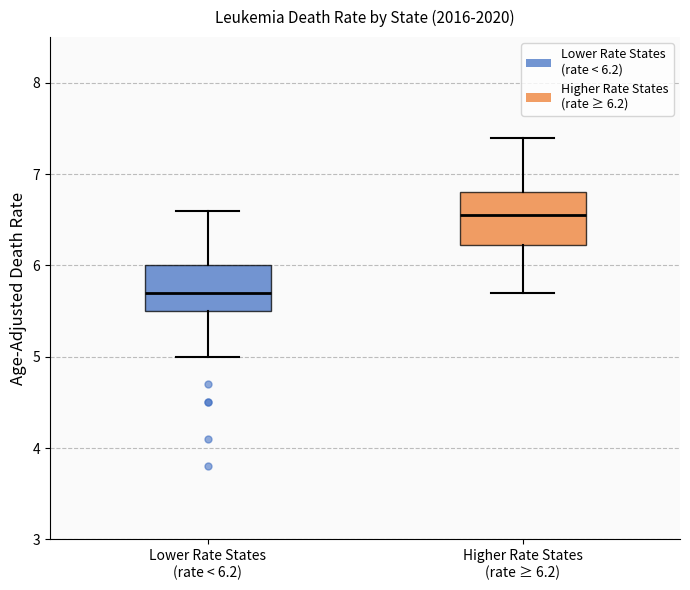

Where is the upper edge of the box for Lower Rate States (rate < 6.2) on the y-axis? The values are not printed on the chart, so give them approximately, as read against the axis.

6.0